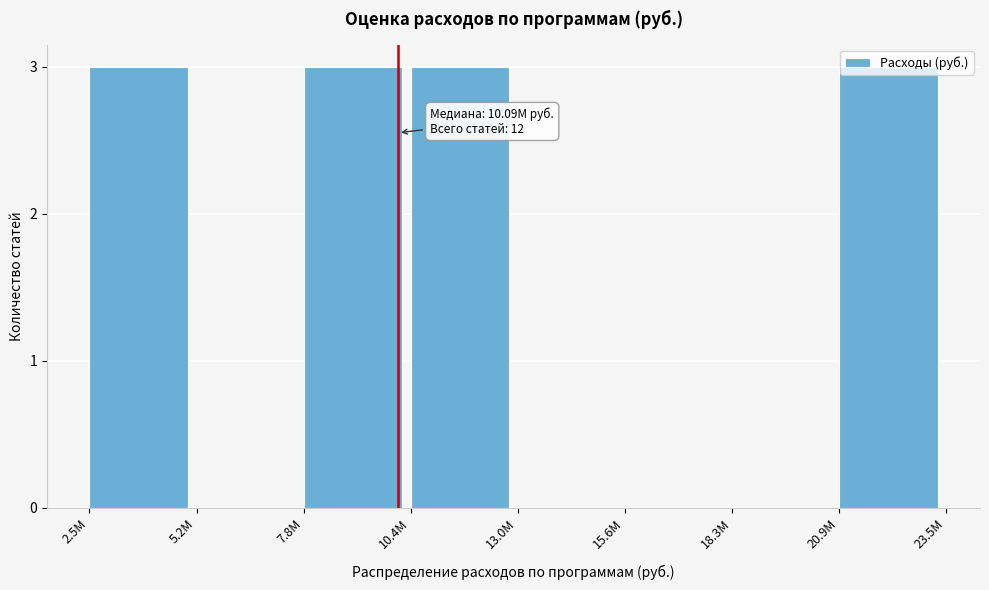

What is the sum of the values at 7.8M and 18.3M?

3